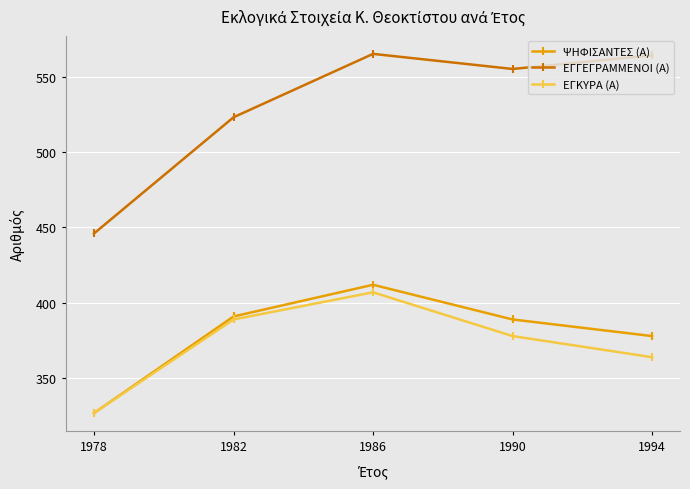

What is the maximum value shown in the chart?

565